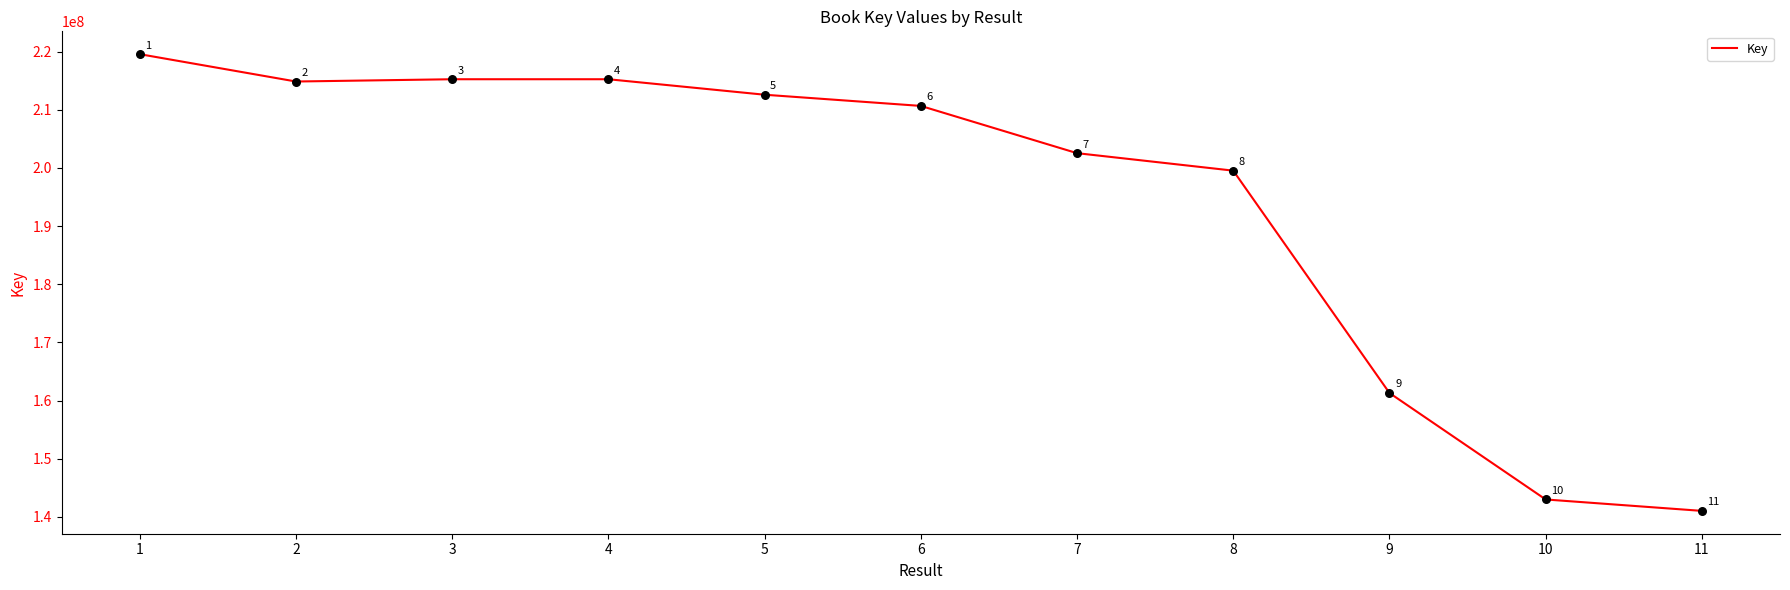

Which has a higher value, 5 or 6?

5